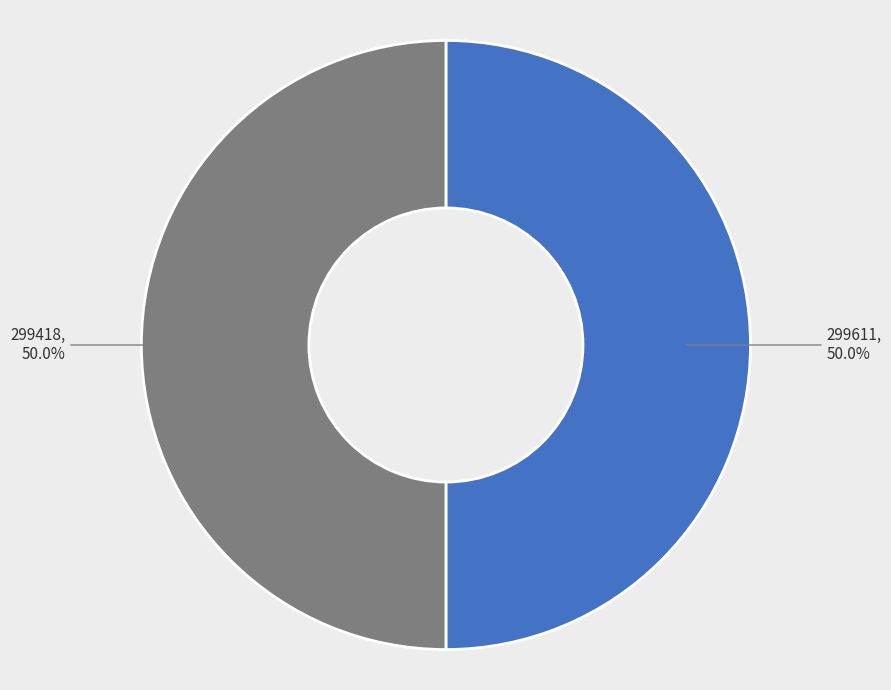

Approximately how many times larger is the value at 299418 compared to 299611?

1.0